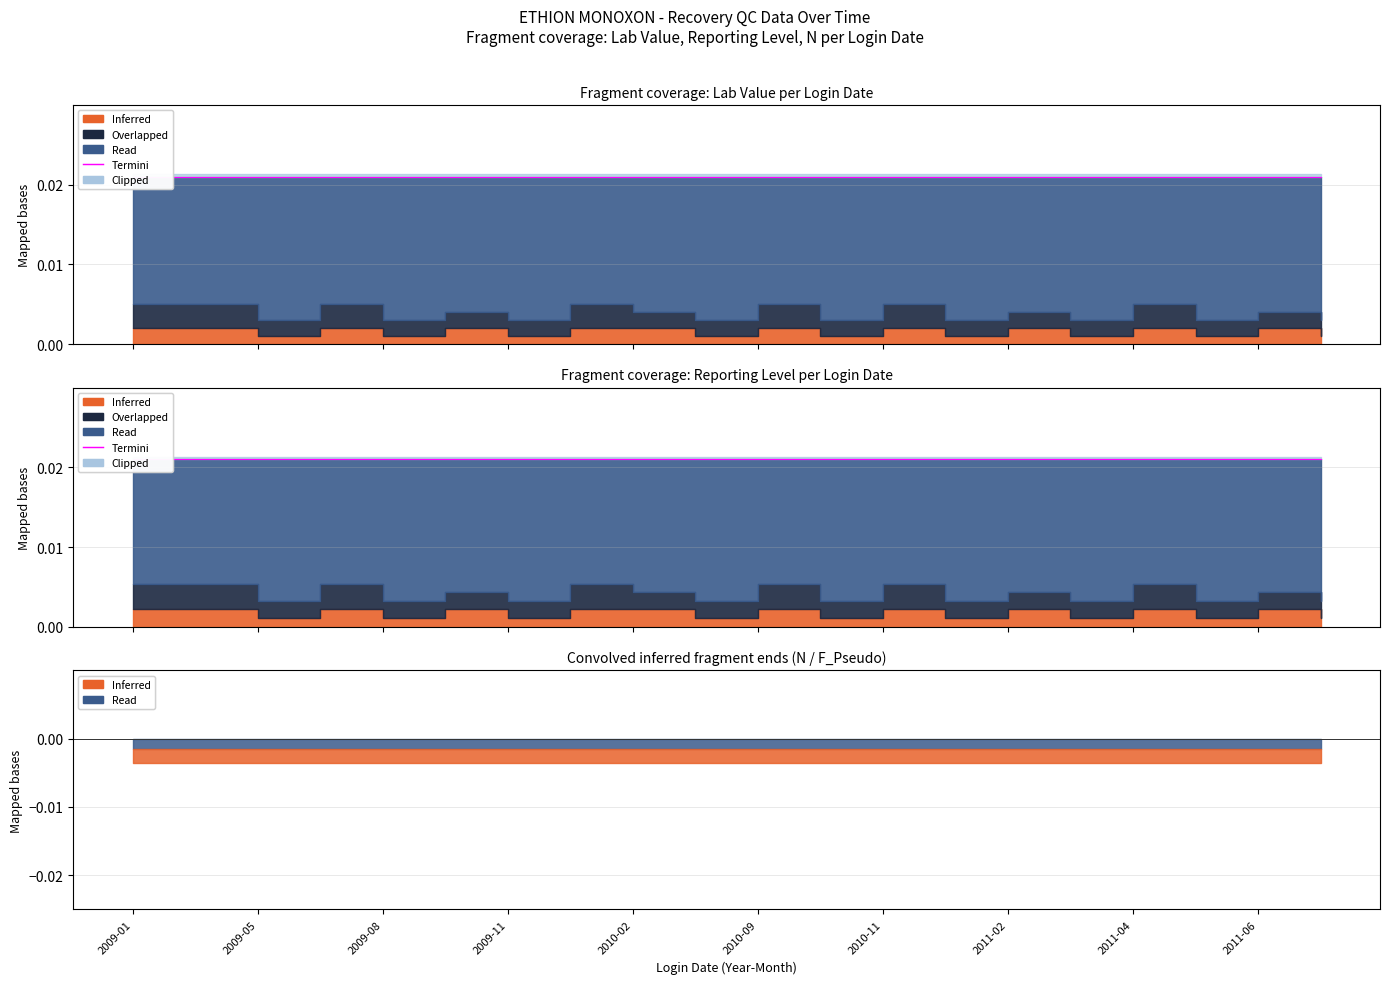

Which series changed the most between 2009-05 and 2011-01?

Lab Value